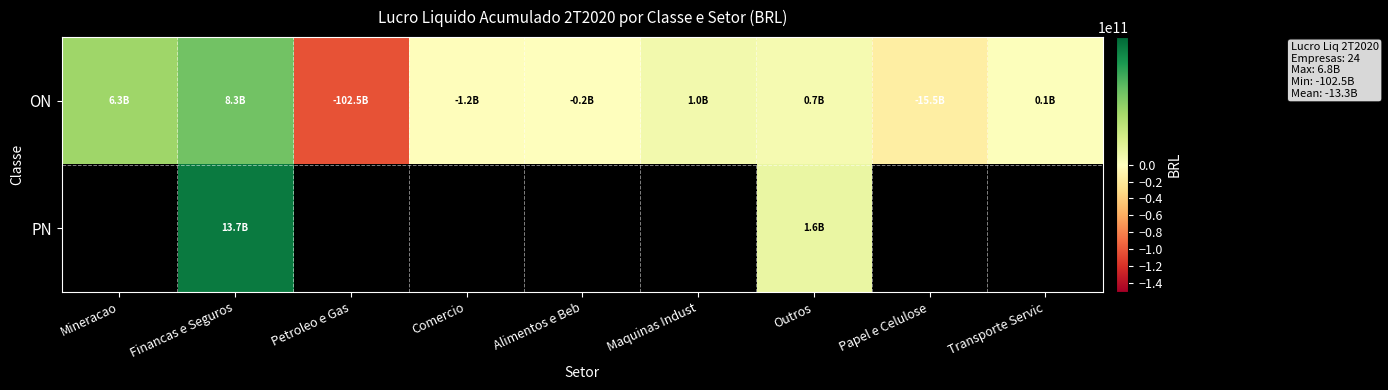

What is the greatest value displayed?

13713141000.0